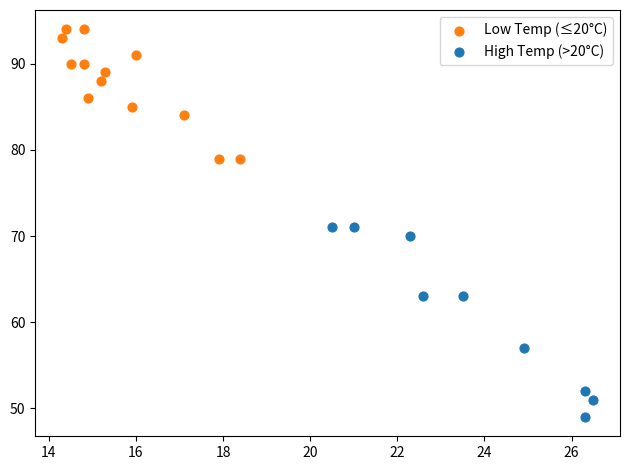

Which series has the largest Y range (max minus min)?

High Temp (>20°C)